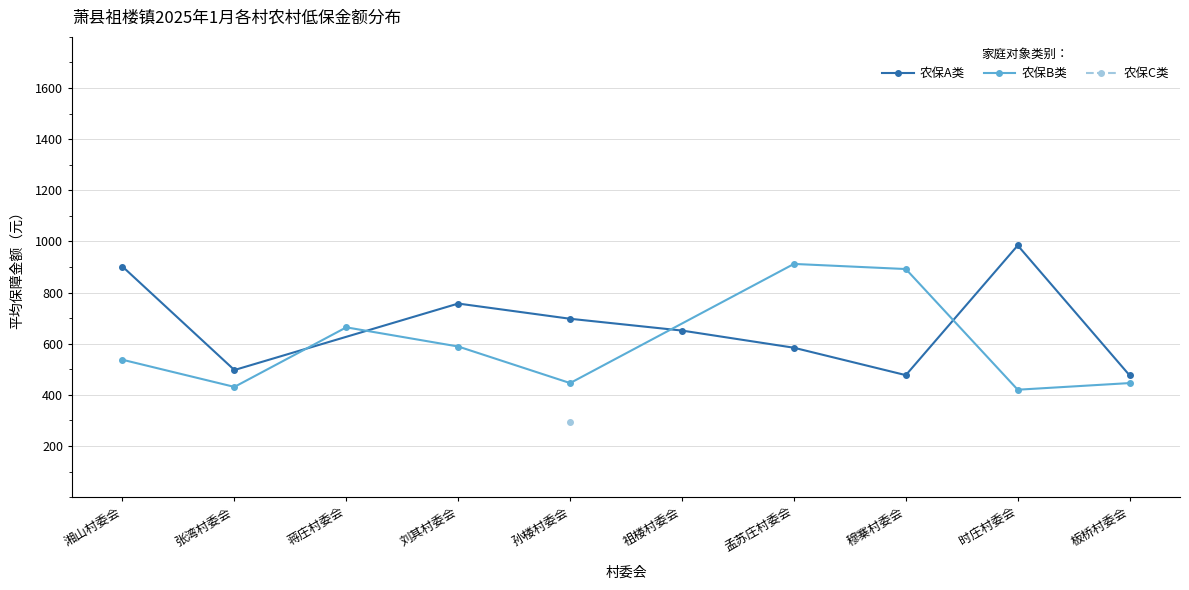

The 农保A类 series shows 926.5 at 祖楼村委会. True or false?

False